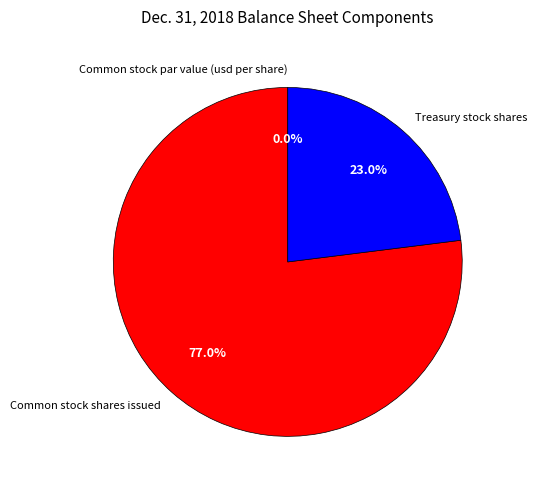

Count the number of slices in the pie.

3